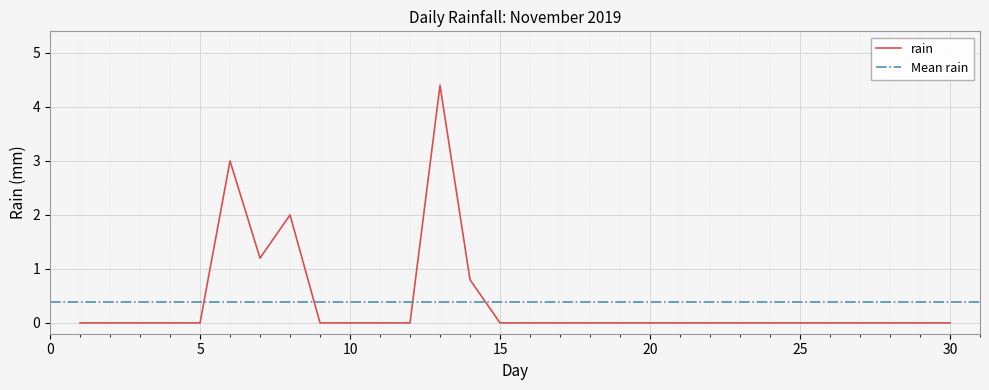

The rain series shows 0.0 at 30. True or false?

True